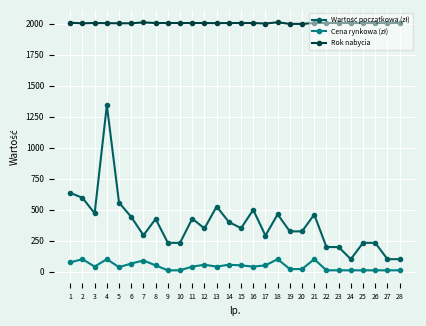

What is the spread (max minus min) of values at 21?

1905.0